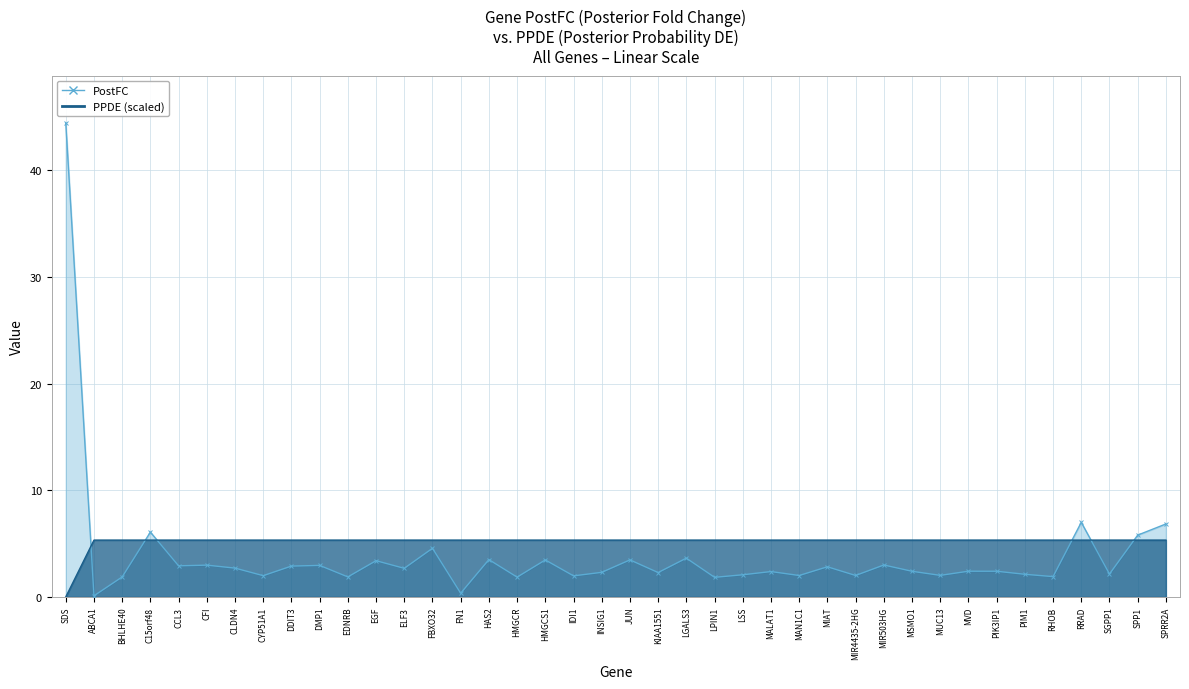

List the labels in order of PostFC value, smallest first.

ABCA1, FN1, LPIN1, HMGCR, BHLHE40, EDNRB, RHOB, IDI1, CYP51A1, MAN1C1, MIR4435-2HG, MUC13, LSS, PIM1, SGPP1, KIAA1551, INSIG1, MALAT1, MSMO1, PIK3IP1, MVD, ELF3, CLDN4, MIAT, DDIT3, CCL3, DMP1, CFI, MIR503HG, EGF, HMGCS1, JUN, HAS2, LGALS3, FBXO32, SPP1, C15orf48, SPRR2A, RRAD, SDS